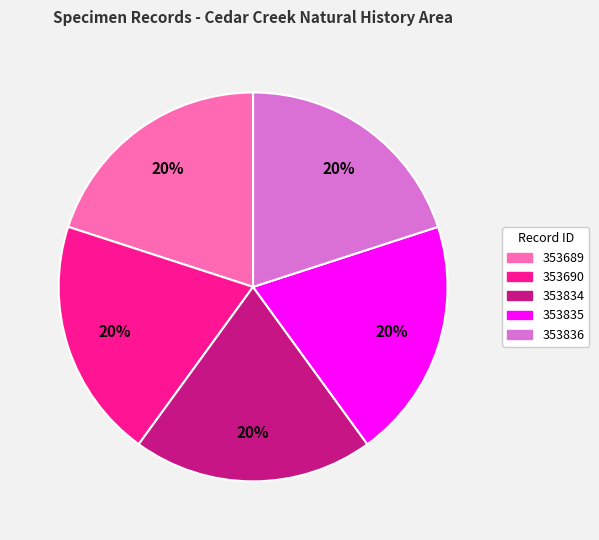

To the nearest percent, what percentage of the pie is 353690?

20%